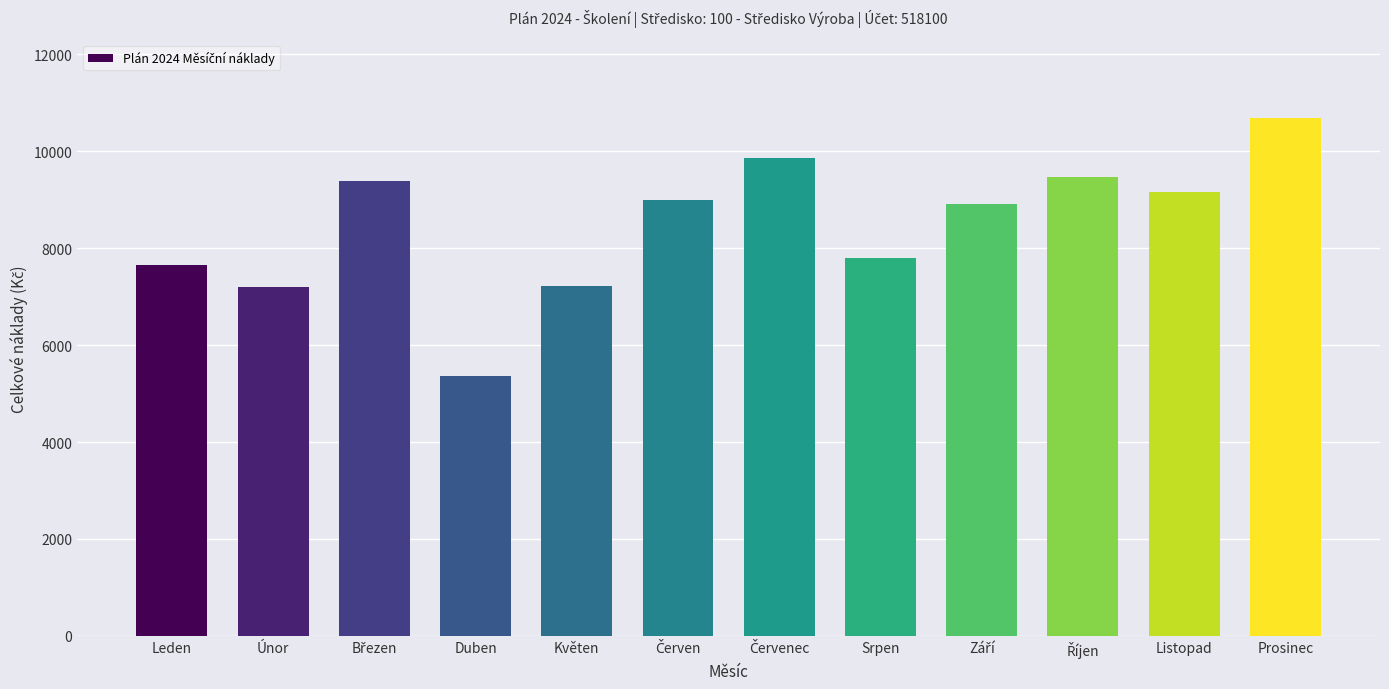

What is the greatest value displayed?

10691